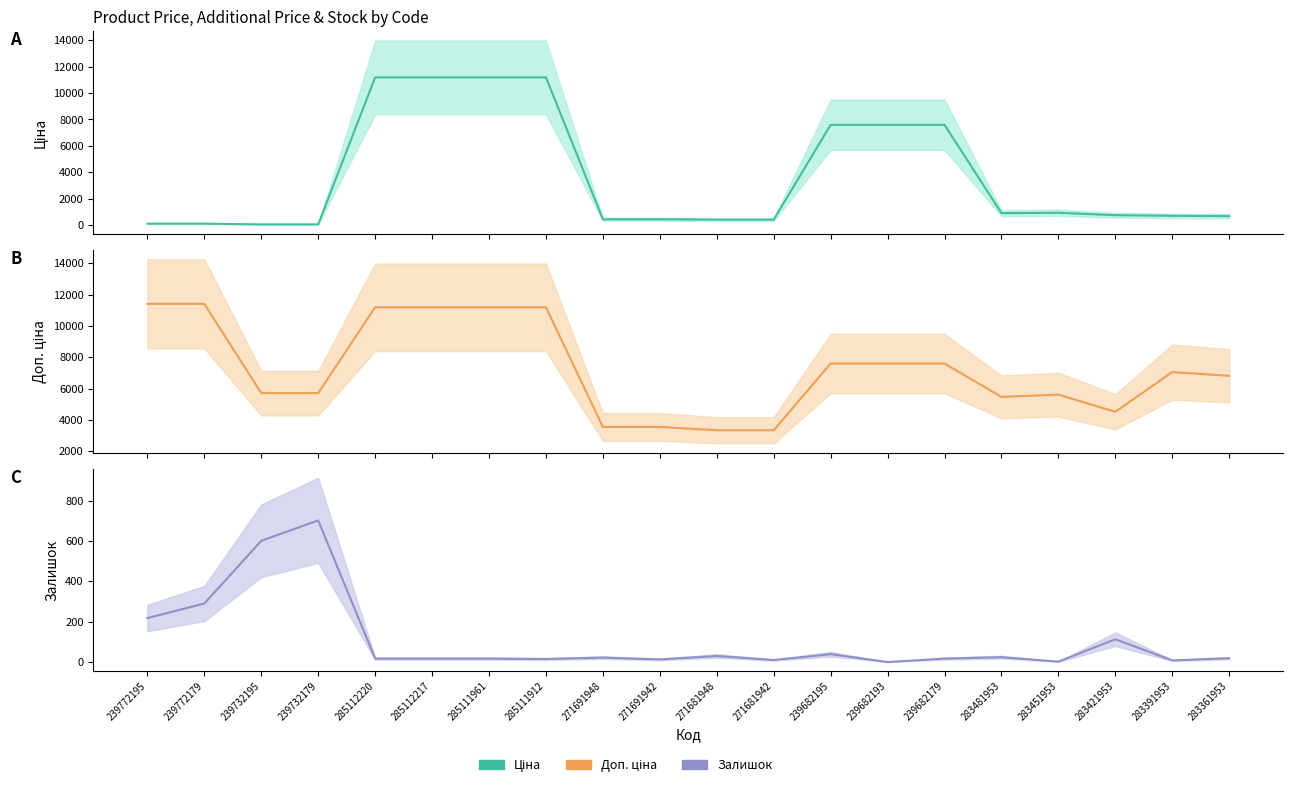

What are all the series names shown in the legend?

Ціна, Доп. ціна, Залишок